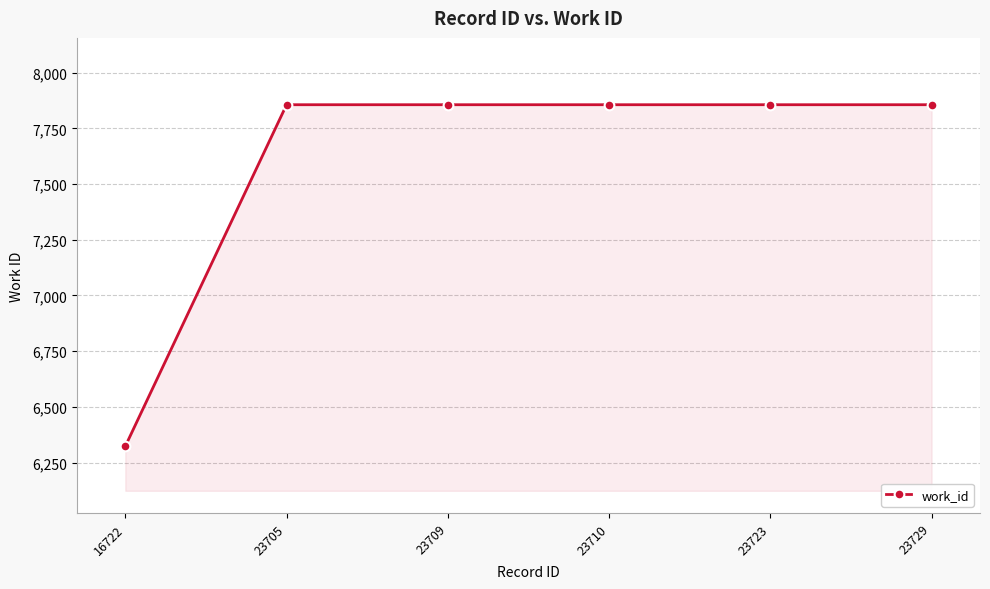

Which category has the lowest value across all series?

16722